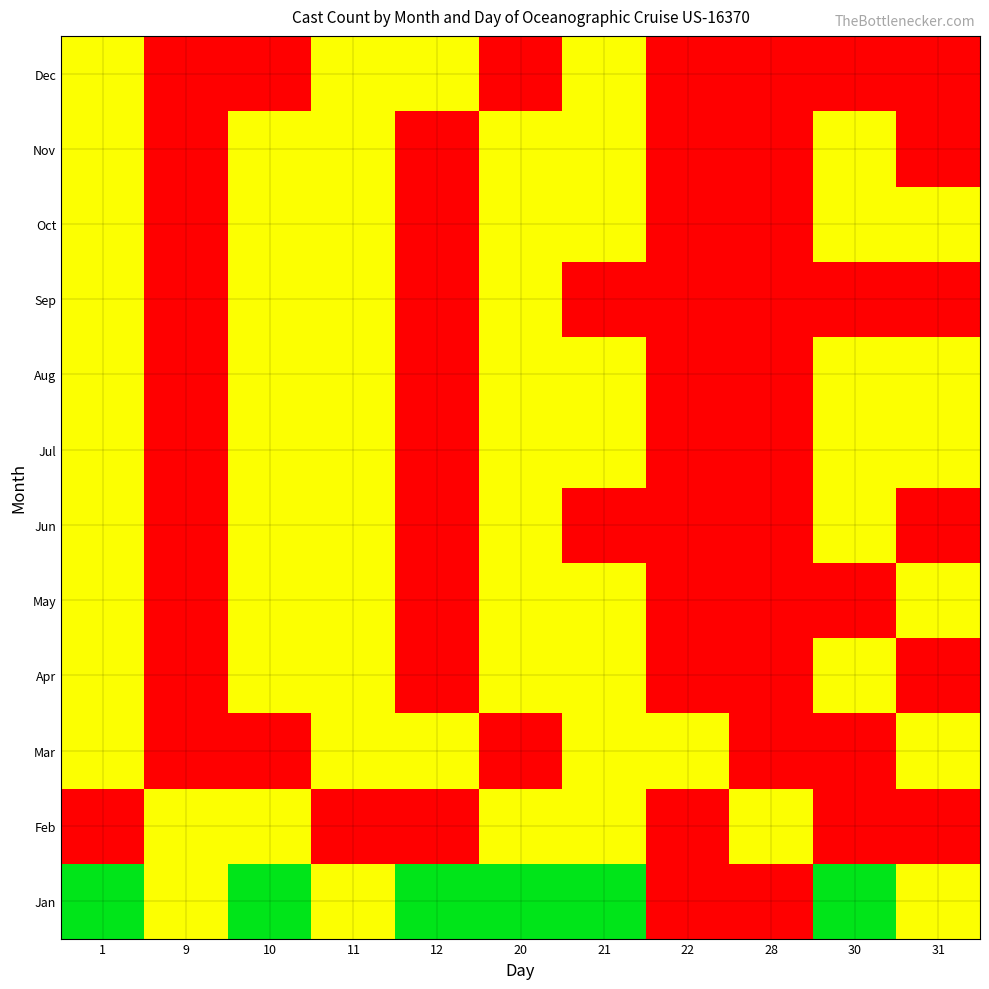

At which category does the chart reach its peak across all series?

1